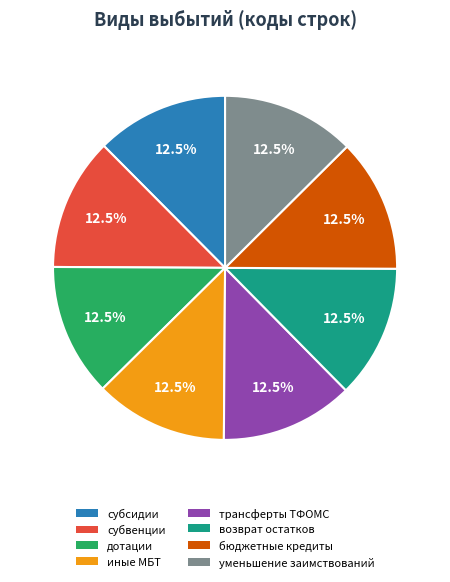

How many segments does this pie chart have?

8